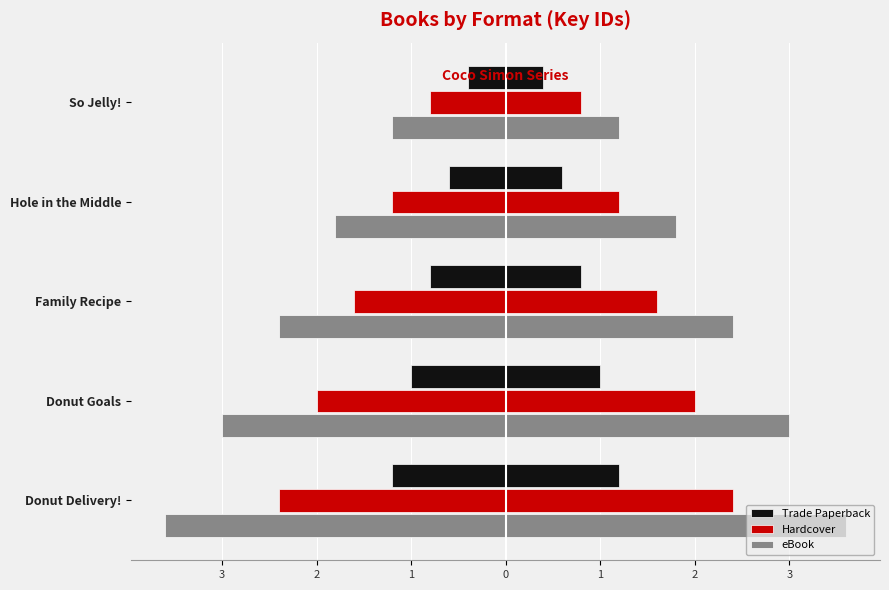

Rank the series at So Jelly! from lowest to highest value.

eBook, Hardcover, Trade Paperback